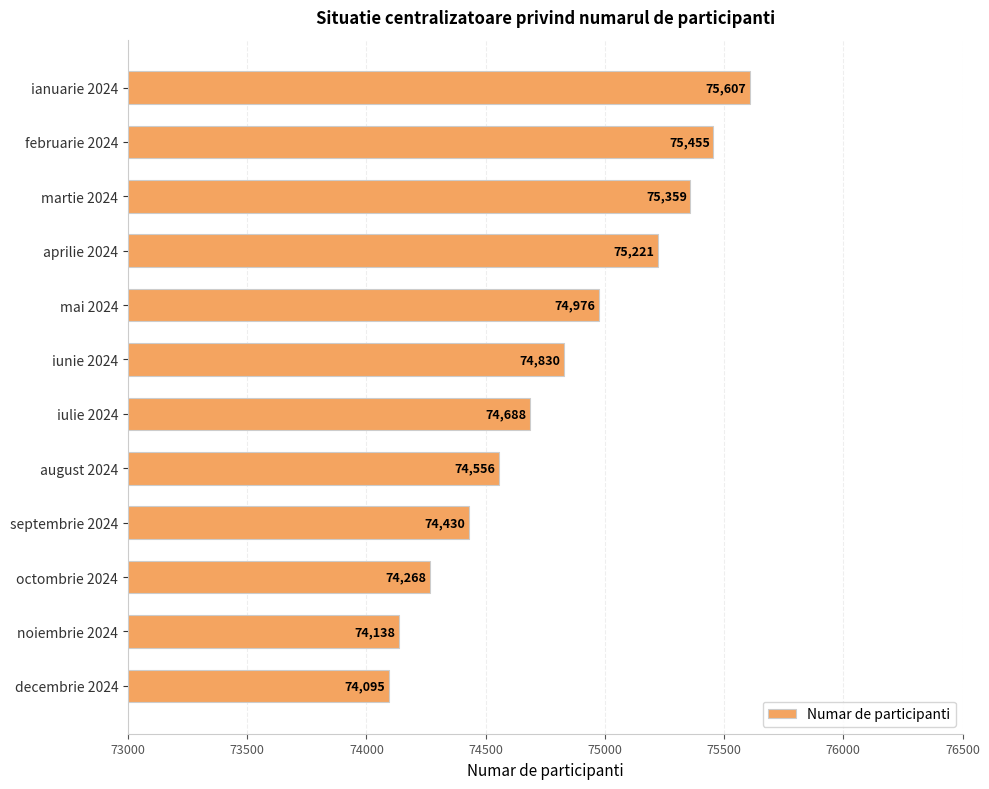

What is the average value?

74802